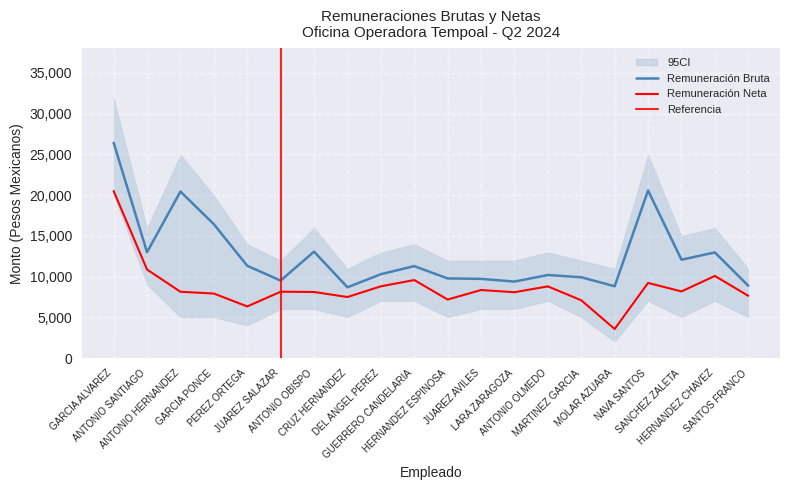

What position from the left is NAVA SANTOS?

17